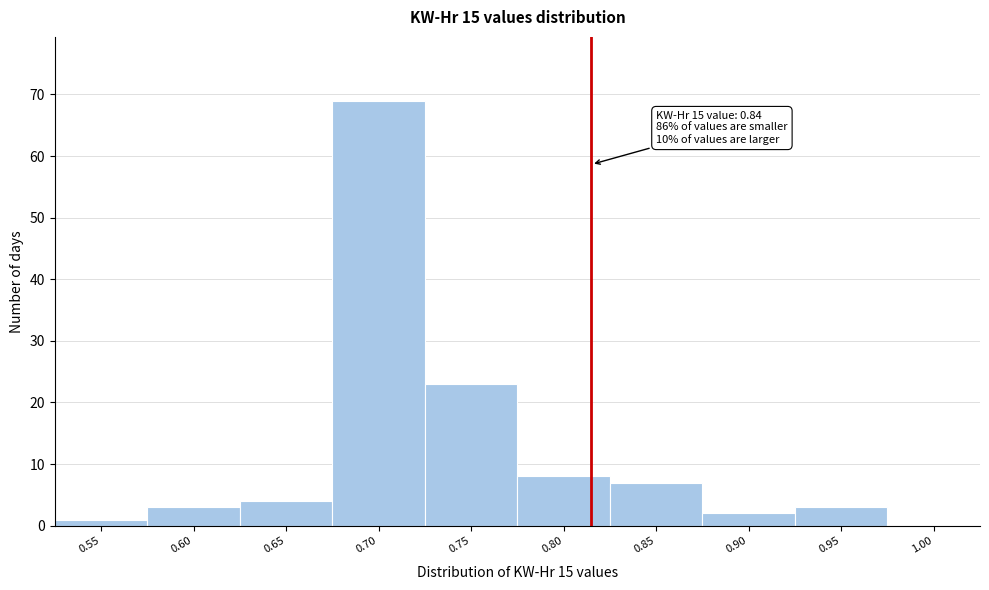

Reading right to left, transcribe all the data shown in this chart.

1.00=0	0.95=3	0.90=2	0.85=7	0.80=8	0.75=23	0.70=69	0.65=4	0.60=3	0.55=1